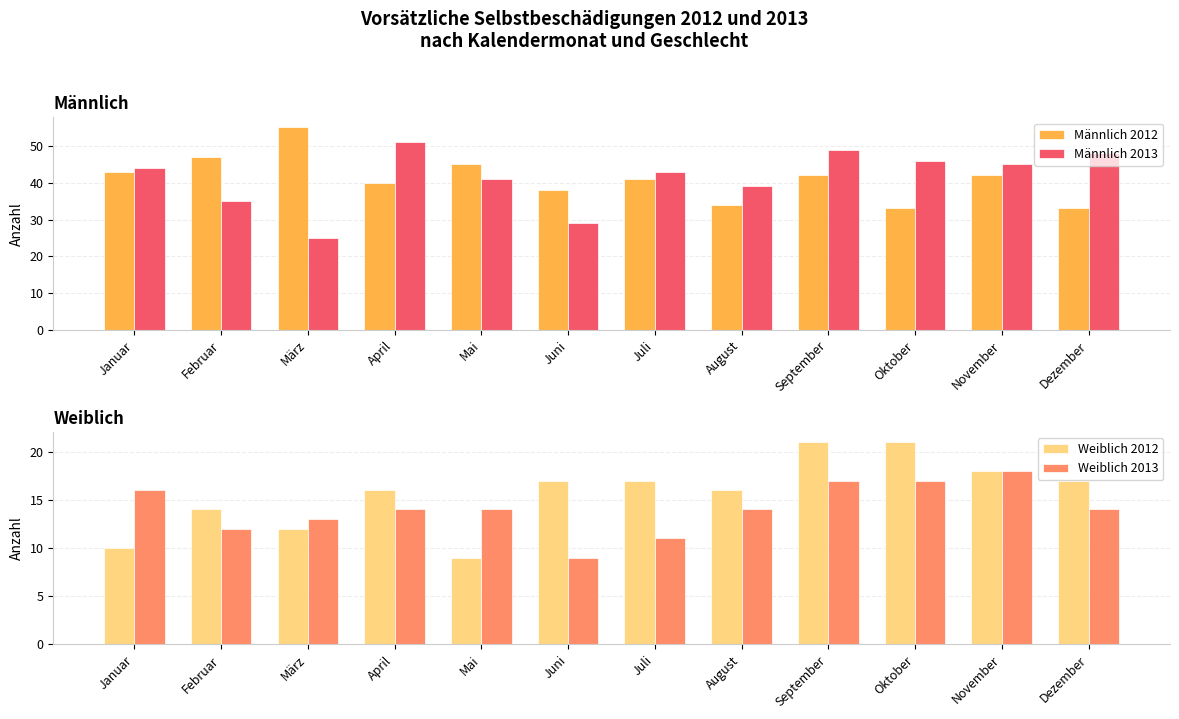

How many bars are there in total?

48